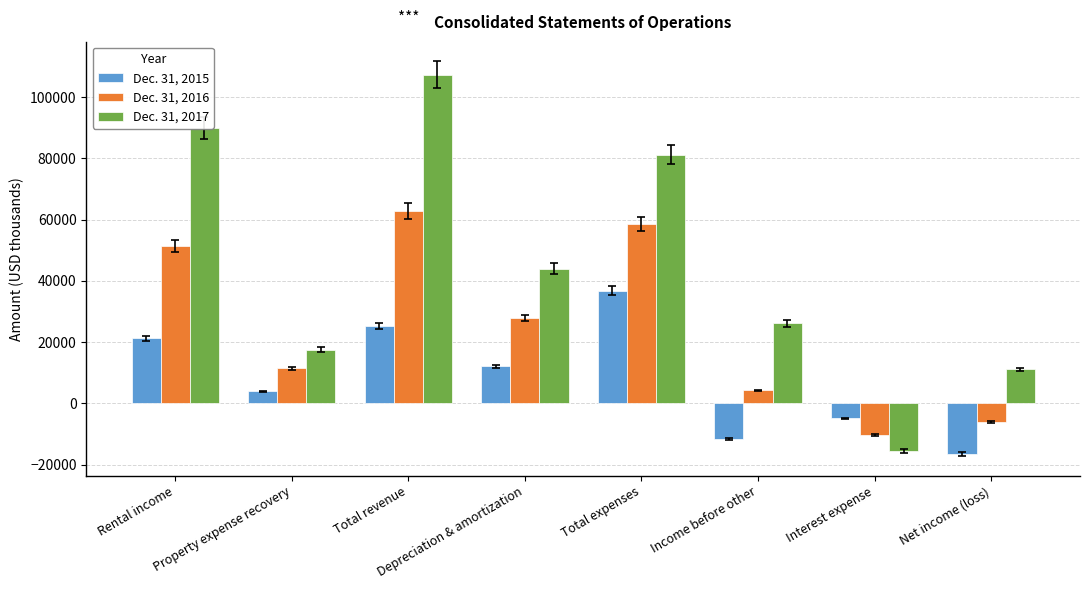

List the series in order of their overall mean, highest first.

Dec. 31, 2017, Dec. 31, 2016, Dec. 31, 2015